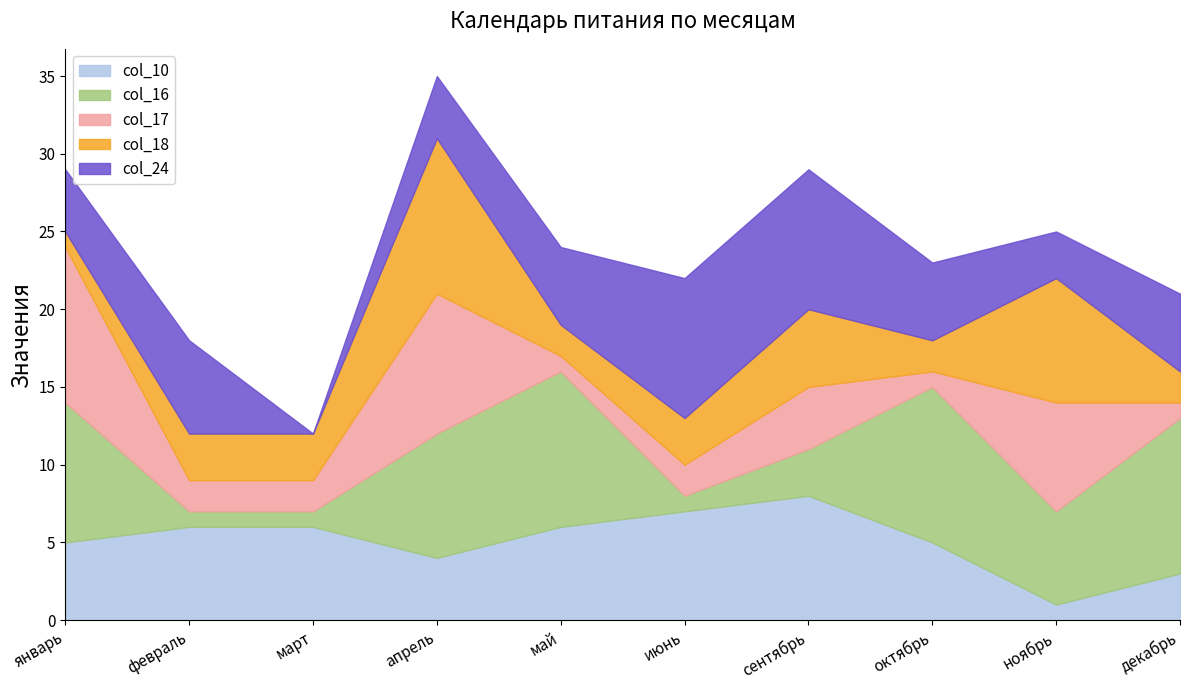

Which series changed the most between июнь and октябрь?

col_16